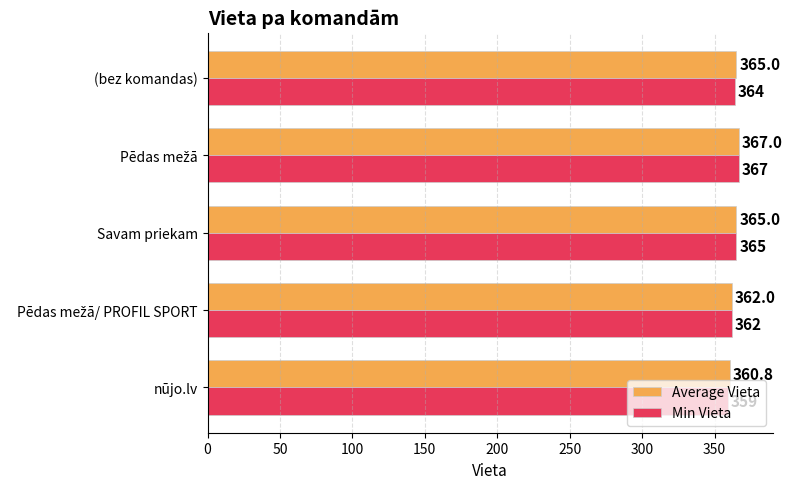

The value of Average Vieta at nūjo.lv is 360.8. True or false?

True